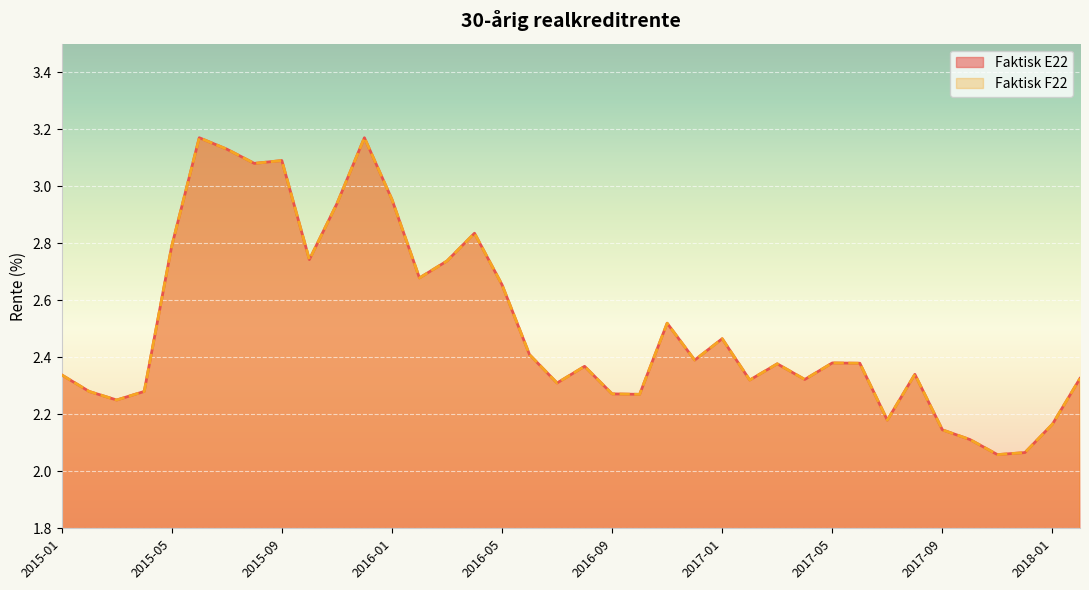

Which category has the lowest value across all series?

2017-11